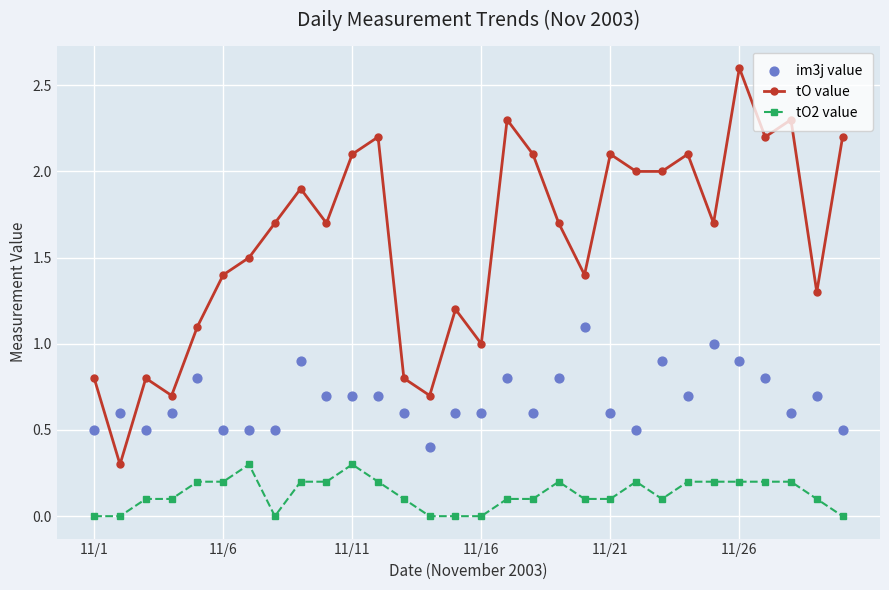

At how many categories does at least one series exceed 1?

23